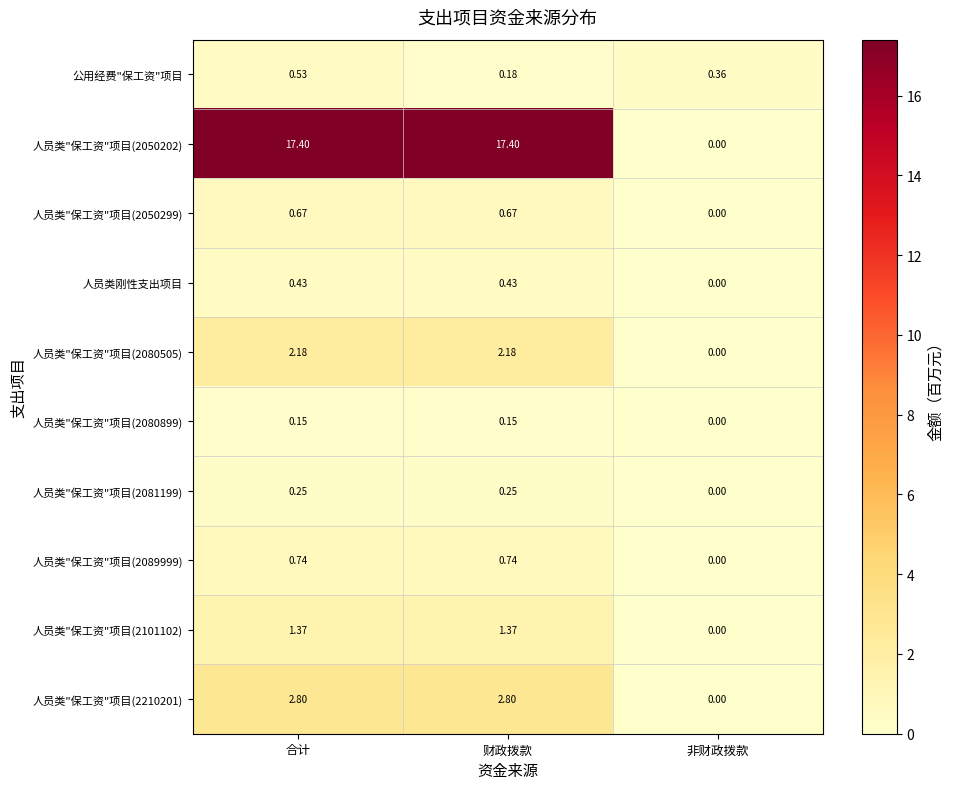

At which category is the sum across all series the highest?

合计